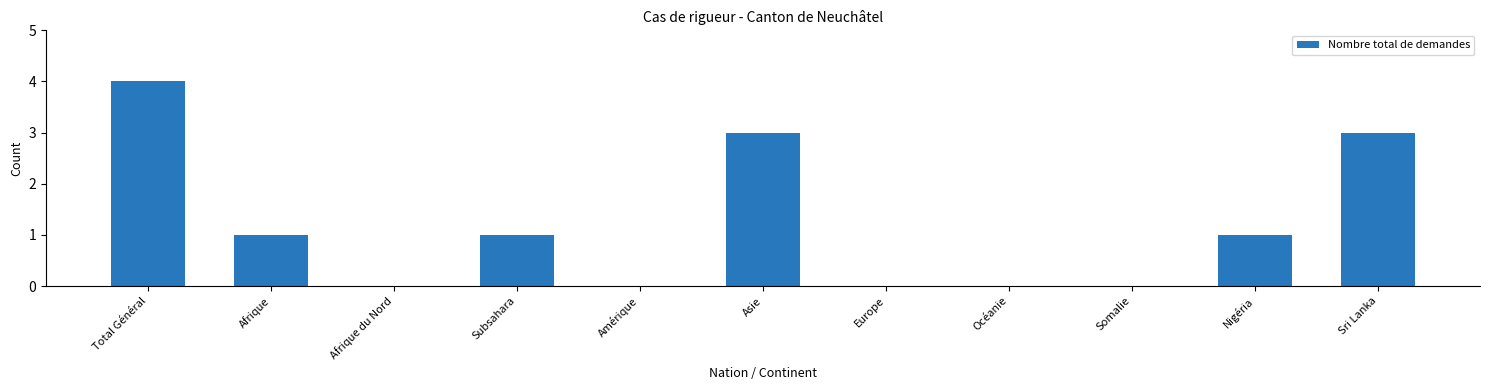

Reading right to left, list all the values displayed in this chart.

Sri Lanka=3	Nigéria=1	Somalie=0	Océanie=0	Europe=0	Asie=3	Amérique=0	Subsahara=1	Afrique du Nord=0	Afrique=1	Total Général=4